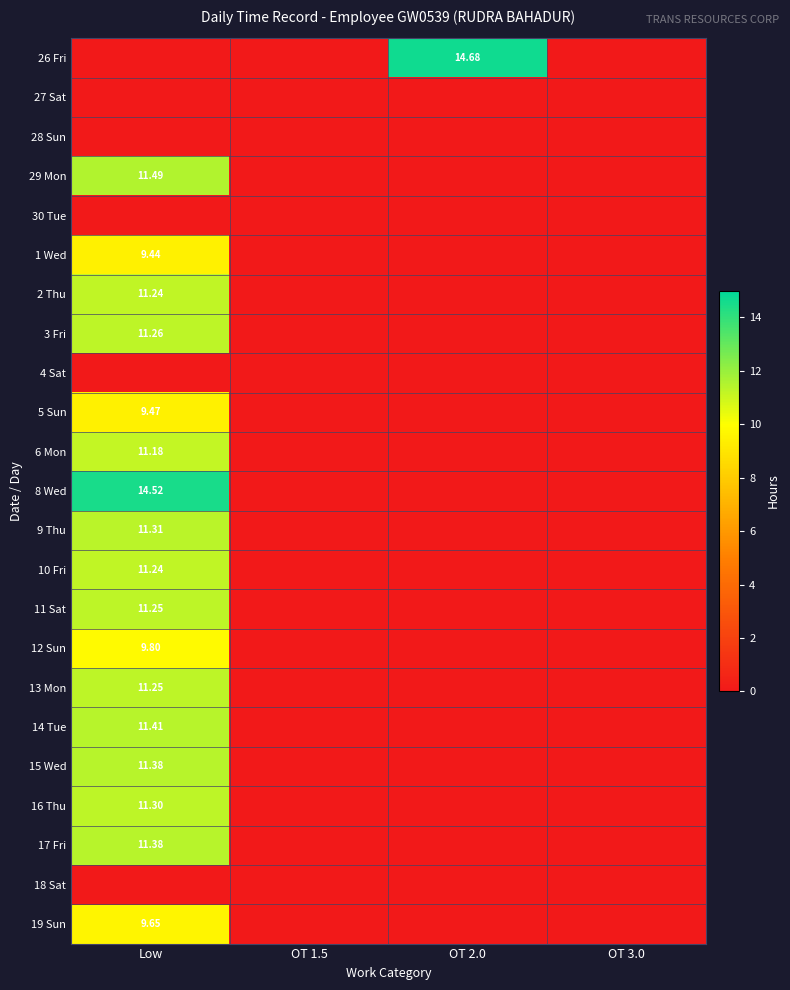

At which category does the chart reach its minimum across all series?

Low